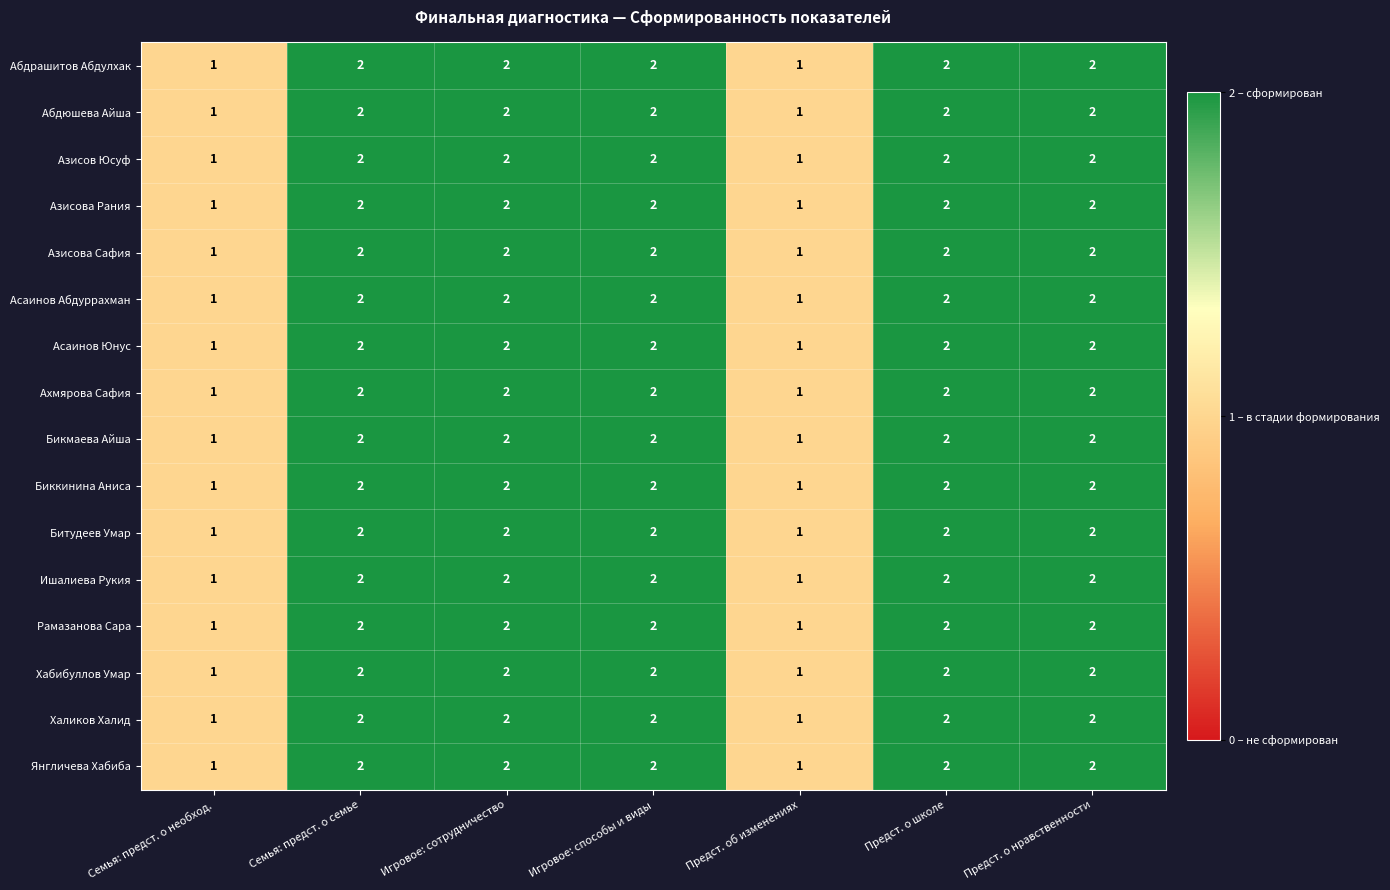

How many series are shown in this chart?

16